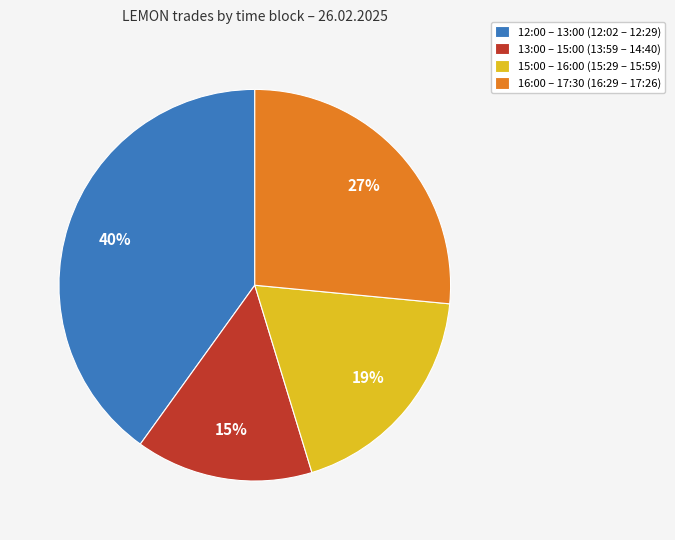

Is there any slice that represents more than half of the pie?

No